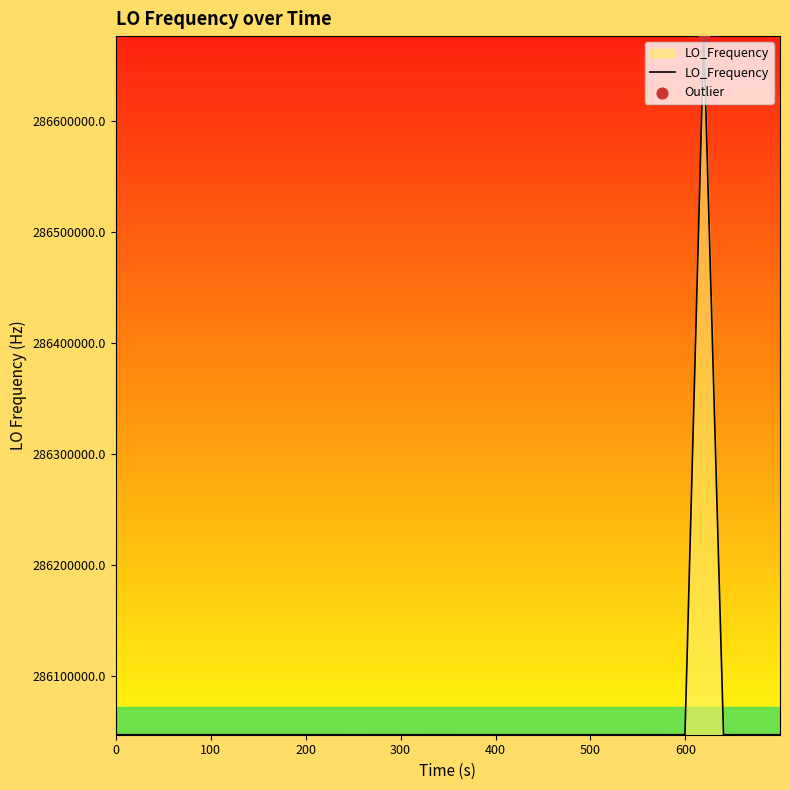

What is the greatest value displayed?

286676145.7